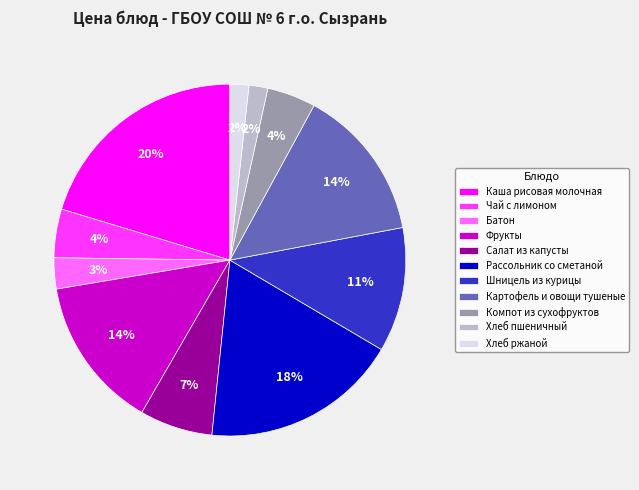

Which has a higher value, Салат из капусты or Картофель и овощи тушеные?

Картофель и овощи тушеные